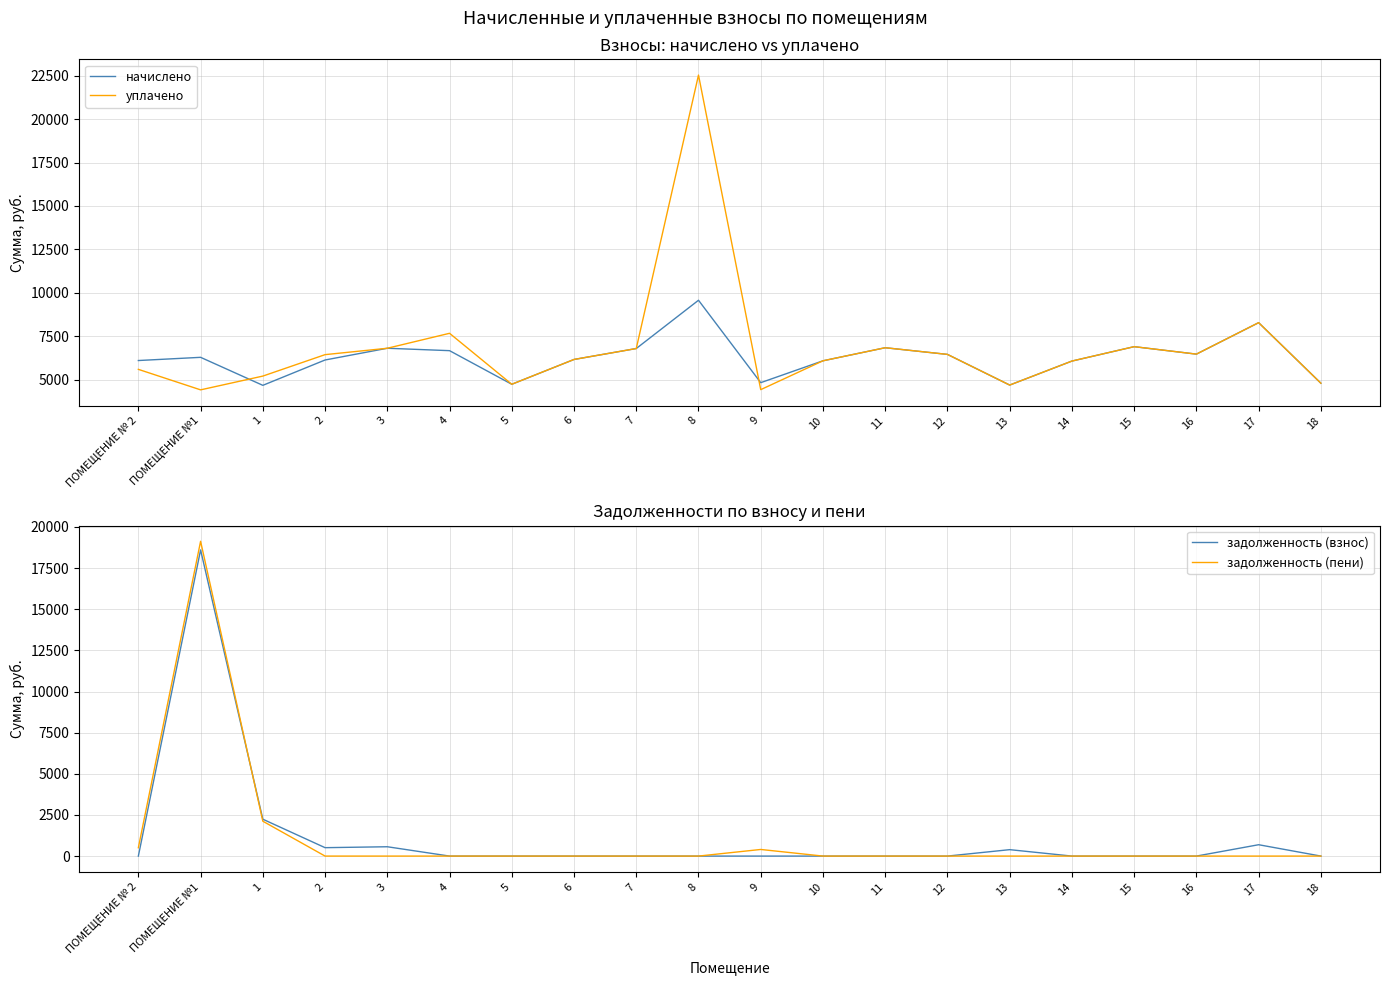

Reading left to right, transcribe all the data shown in this chart.

начислено: 6097.9	6282.2	4669.4	6128.6	6804.5	6666.2	4730.9	6159.4	6789.1	9569.0	4823.0	6082.6	6835.2	6451.2	4684.8	6067.2	6896.6	6466.6	8279.0	4792.3
уплачено: 5589.8	4409.0	5202.1	6436.8	6804.5	7666.2	4730.9	6159.4	6789.1	22536.8	4421.1	6082.6	6835.2	6451.2	4684.8	6067.2	6896.6	6466.6	8279.0	4792.3
задолженность (взнос): 0.0	18604.5	2240.3	510.7	567.0	0.0	0.0	0.0	0.0	0.0	0.0	0.0	0.0	0.0	390.4	0.0	0.0	0.0	689.9	0.0
задолженность (пени): 508.2	19128.0	2118.6	0.0	0.0	0.0	0.0	0.0	0.0	0.0	401.9	0.0	0.0	0.0	0.0	0.0	0.0	0.0	0.0	0.0